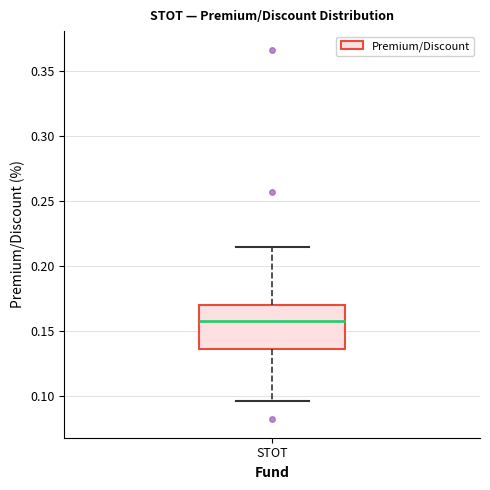

Read this box plot against the y-axis: the position of the median line, the range covered by the box, and the ends of both whiskers. The values are not printed on the chart, so give them approximately, as read against the axis.

median 0.155, box 0.135 to 0.170, whiskers 0.095 to 0.215